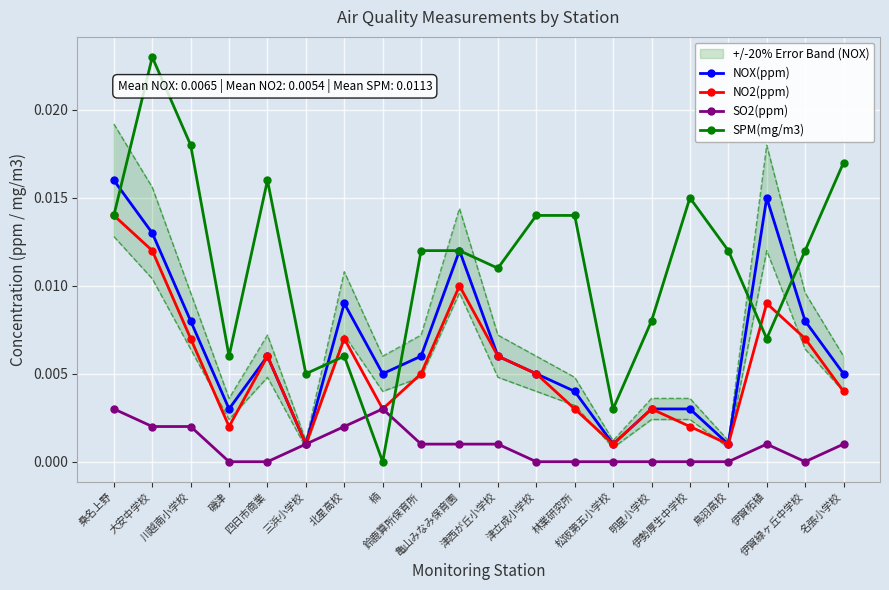

Where is the first local minimum for SPM(mg/m3)?

磯津